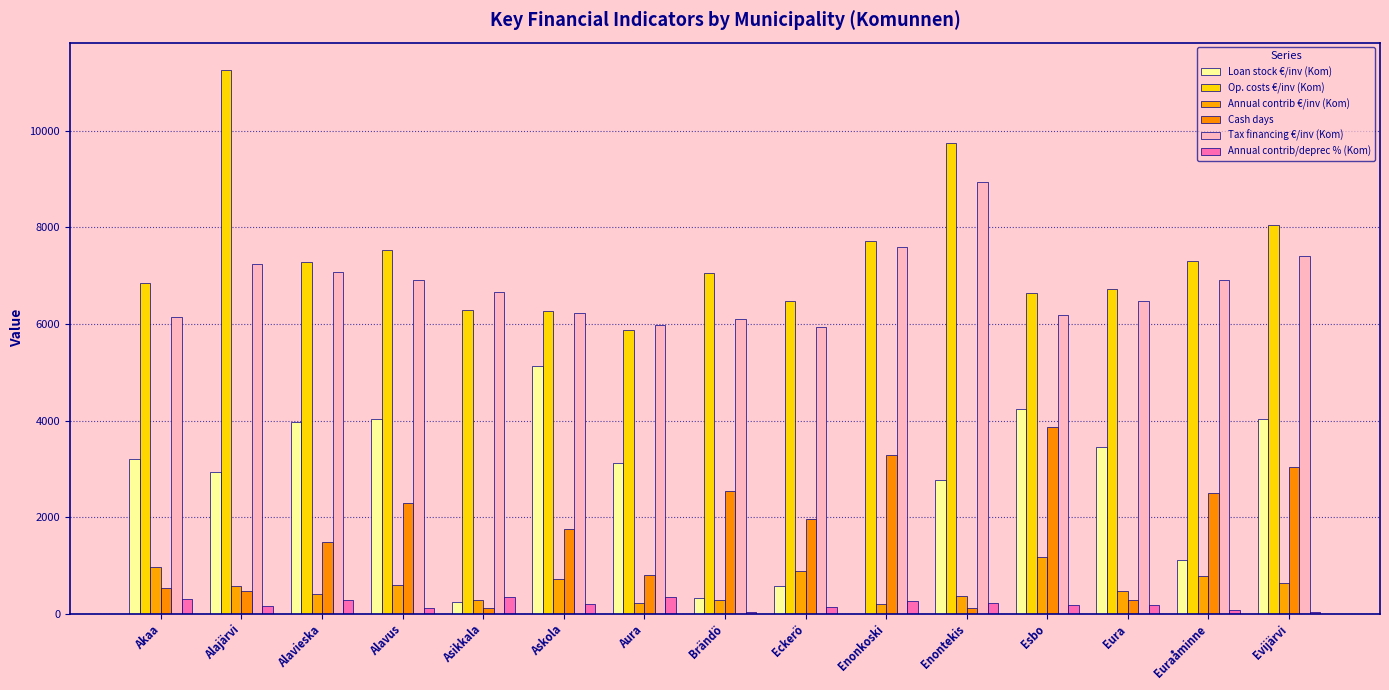

Reading left to right, transcribe all the data shown in this chart.

Loan stock €/inv (Kom): Akaa=3199.6	Alajärvi=2942.5	Alavieska=3973.0	Alavus=4029.7	Asikkala=241.3	Askola=5124.4	Aura=3115.2	Brändö=327.4	Eckerö=565.8	Enonkoski=0.0	Enontekis=2762.7	Esbo=4236.7	Eura=3448.7	Euraåminne=1106.1	Evijärvi=4028.2
Op. costs €/inv (Kom): Akaa=6841.7	Alajärvi=11262.2	Alavieska=7289.6	Alavus=7532.9	Asikkala=6292.2	Askola=6270.2	Aura=5866.6	Brändö=7046.8	Eckerö=6467.6	Enonkoski=7718.8	Enontekis=9751.1	Esbo=6634.5	Eura=6732.8	Euraåminne=7311.7	Evijärvi=8054.0
Annual contrib €/inv (Kom): Akaa=969.2	Alajärvi=567.5	Alavieska=417.2	Alavus=592.8	Asikkala=280.1	Askola=711.0	Aura=224.1	Brändö=294.0	Eckerö=895.6	Enonkoski=200.9	Enontekis=362.3	Esbo=1168.7	Eura=463.9	Euraåminne=780.8	Evijärvi=635.4
Cash days: Akaa=528.7	Alajärvi=478.6	Alavieska=1490.3	Alavus=2285.9	Asikkala=110.8	Askola=1757.7	Aura=800.0	Brändö=2539.0	Eckerö=1963.5	Enonkoski=3284.9	Enontekis=118.4	Esbo=3875.7	Eura=295.8	Euraåminne=2492.1	Evijärvi=3031.2
Tax financing €/inv (Kom): Akaa=6152.6	Alajärvi=7243.1	Alavieska=7078.7	Alavus=6900.6	Asikkala=6672.7	Askola=6233.5	Aura=5986.9	Brändö=6097.0	Eckerö=5934.2	Enonkoski=7587.3	Enontekis=8930.9	Esbo=6183.2	Eura=6477.5	Euraåminne=6912.3	Evijärvi=7398.3
Annual contrib/deprec % (Kom): Akaa=304.2	Alajärvi=157.6	Alavieska=279.6	Alavus=128.4	Asikkala=344.6	Askola=192.7	Aura=350.6	Brändö=35.8	Eckerö=131.4	Enonkoski=262.1	Enontekis=226.9	Esbo=173.6	Eura=189.9	Euraåminne=81.8	Evijärvi=39.6